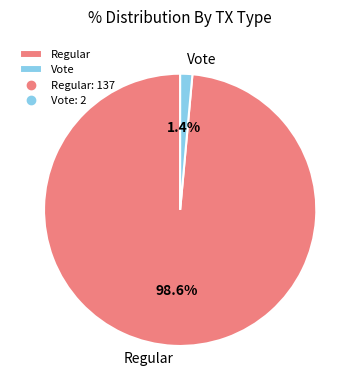

To the nearest percent, what is the combined percentage of Vote and Regular?

100%